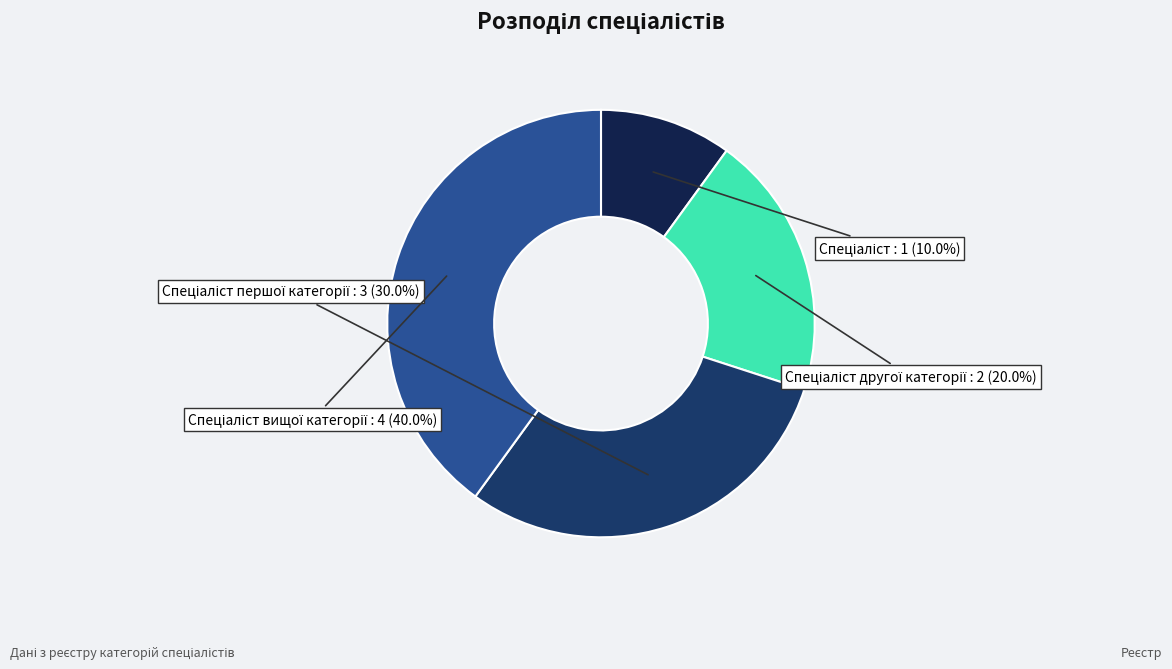

Is there a majority slice in this chart?

No